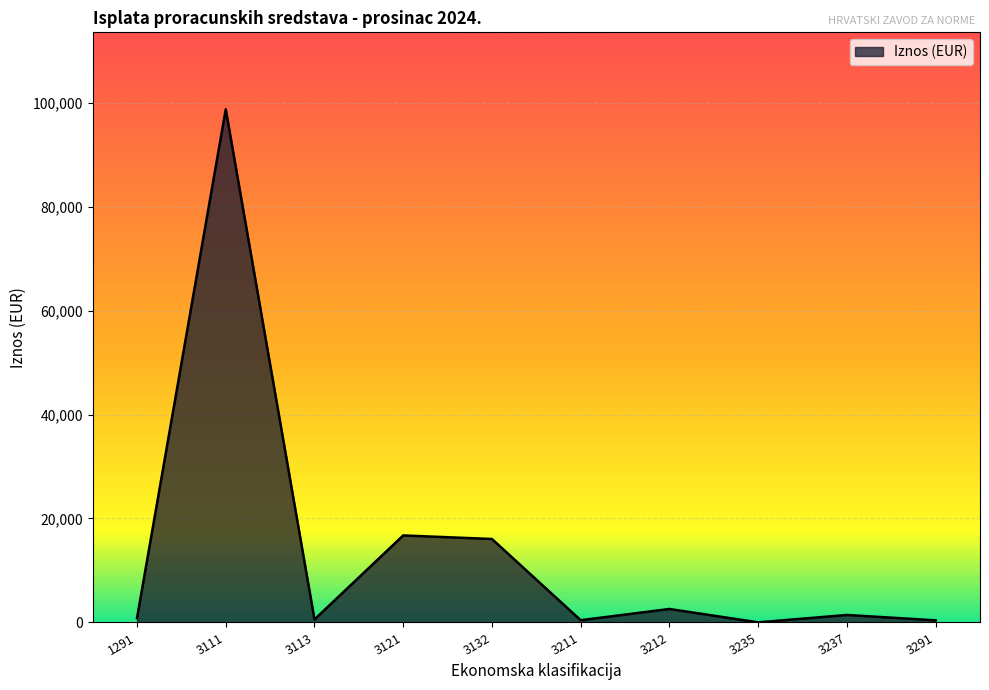

What is the ratio of the value at 1291 to the value at 3291?

2.1